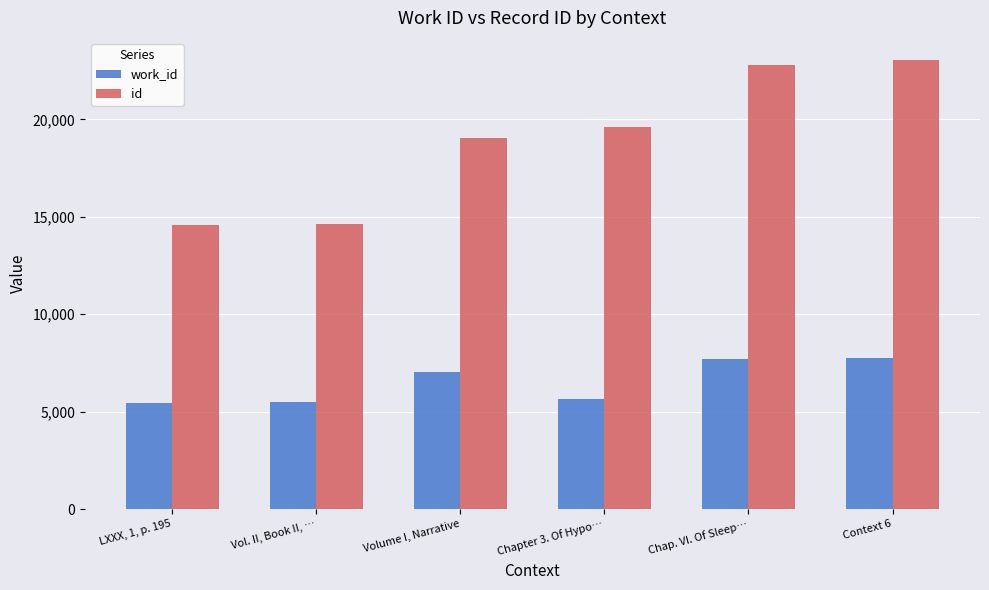

The value of id at LXXX, 1, p. 195 is 3222. True or false?

False